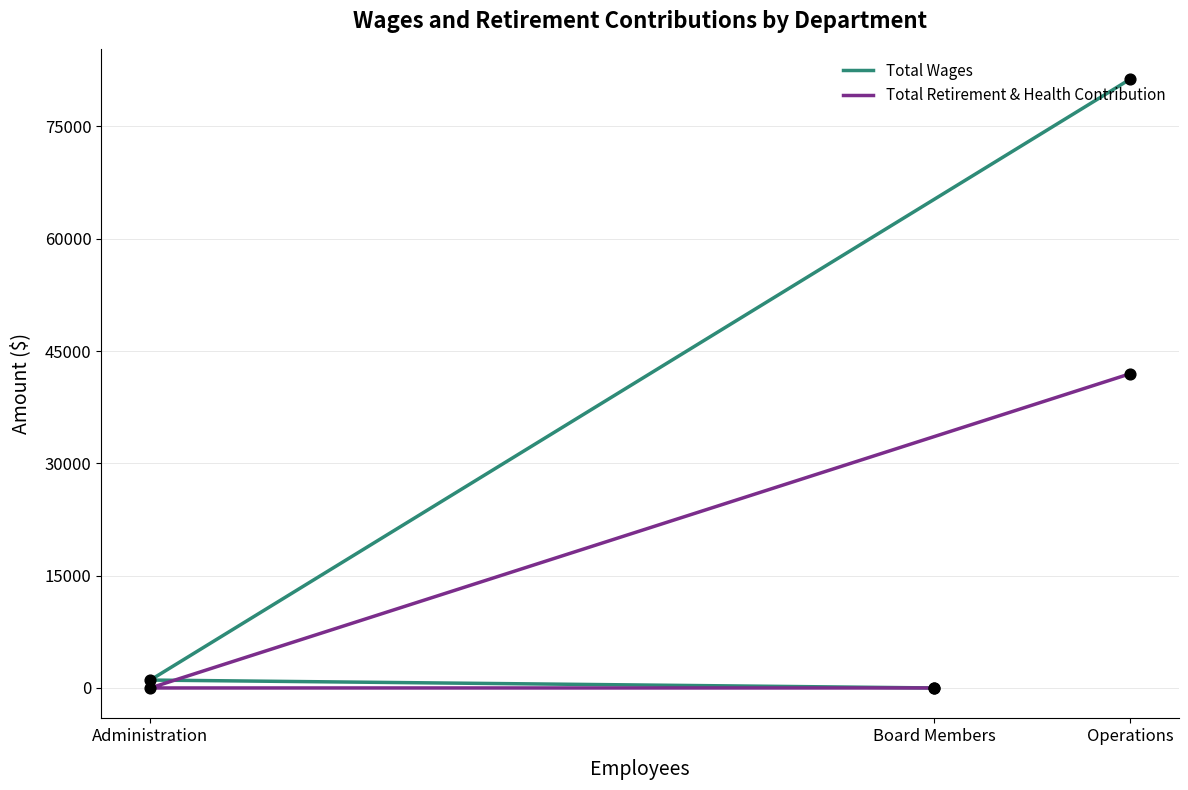

Which series contains the lowest Y value?

Total Wages